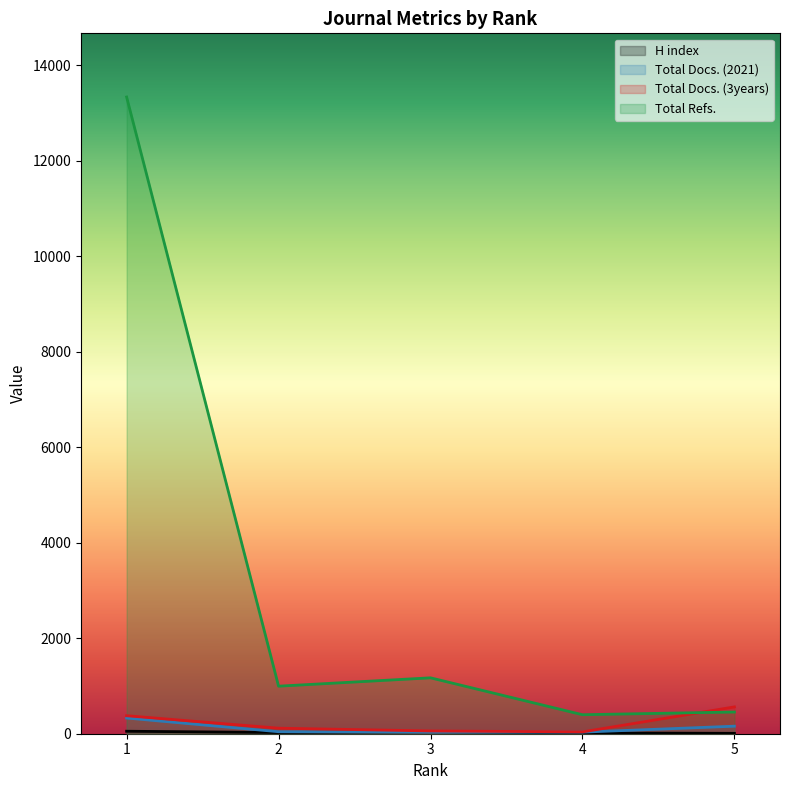

Is it true that H index equals 63 at 3?

False